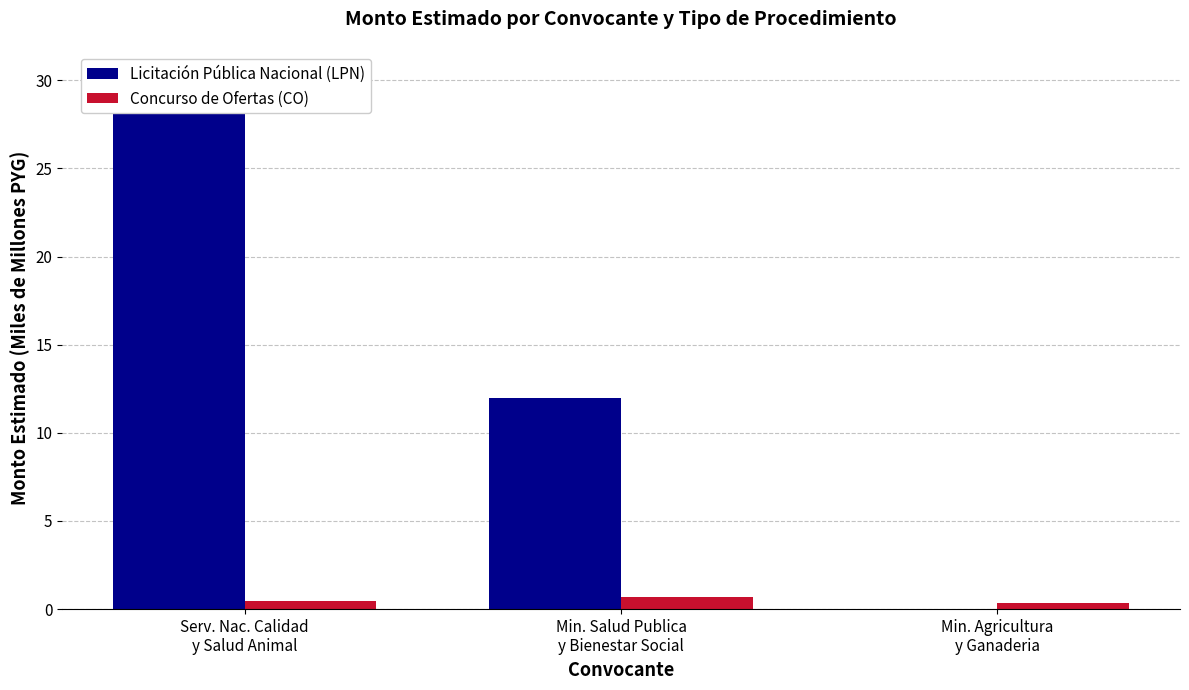

At how many categories does at least one series exceed 25?

1